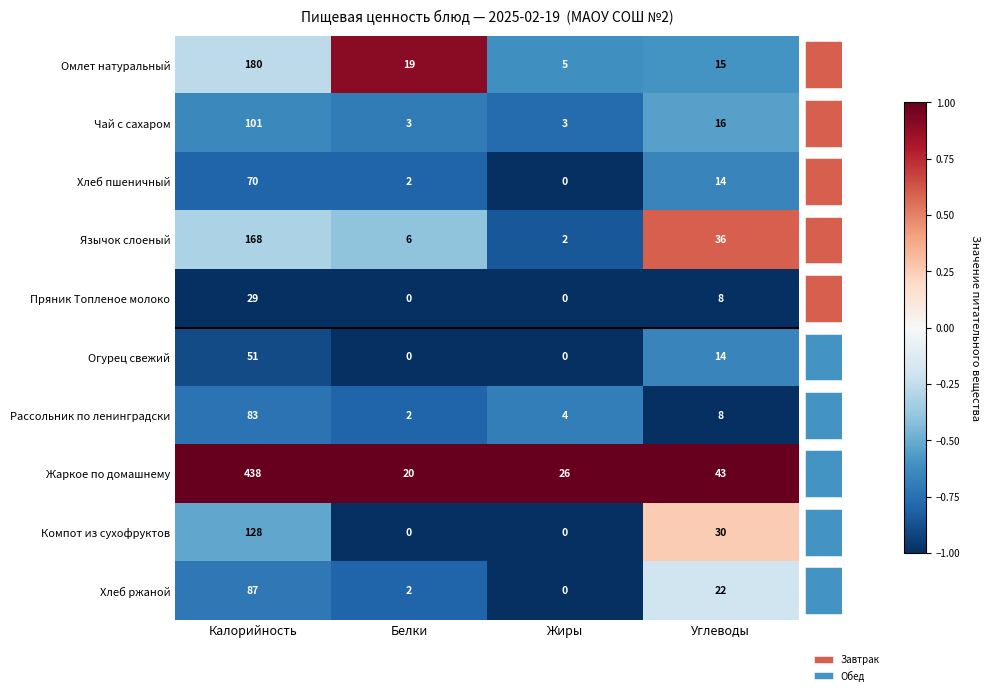

The value of Хлеб ржаной at Углеводы is 22. True or false?

True